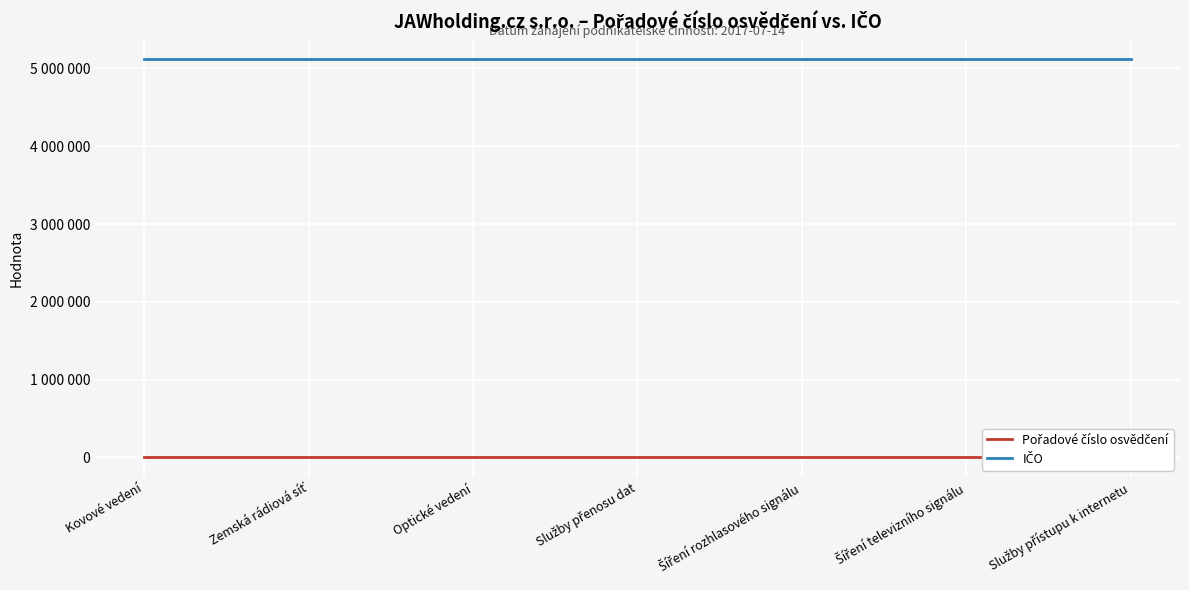

What is the average value of the Pořadové číslo osvědčení series?

4310